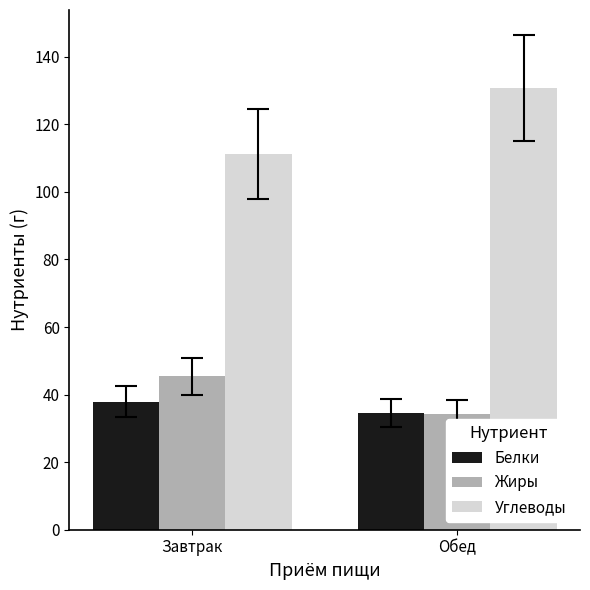

Read the Углеводы value at Обед.

130.8